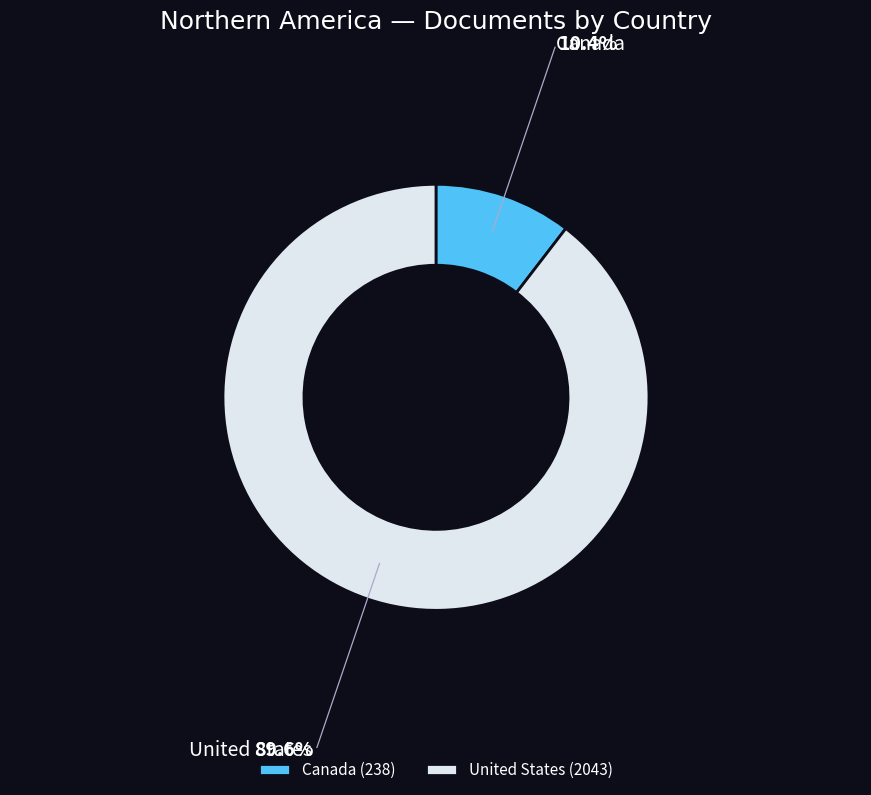

How many segments does this pie chart have?

2